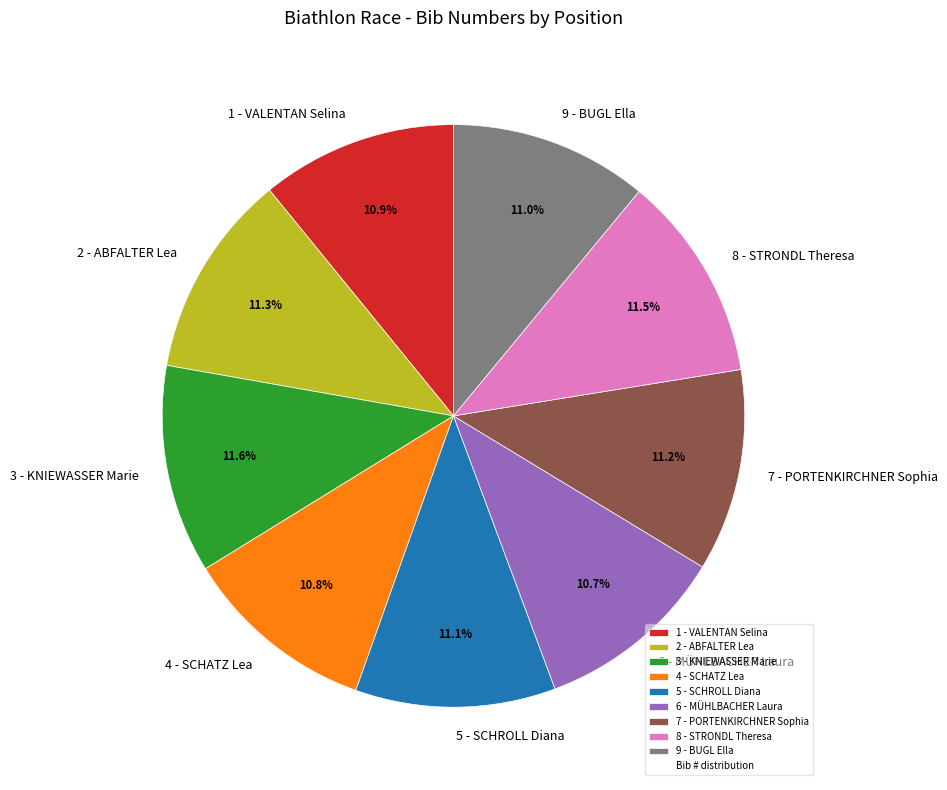

True or false: 4 - SCHATZ Lea accounts for 11% of the total.

True